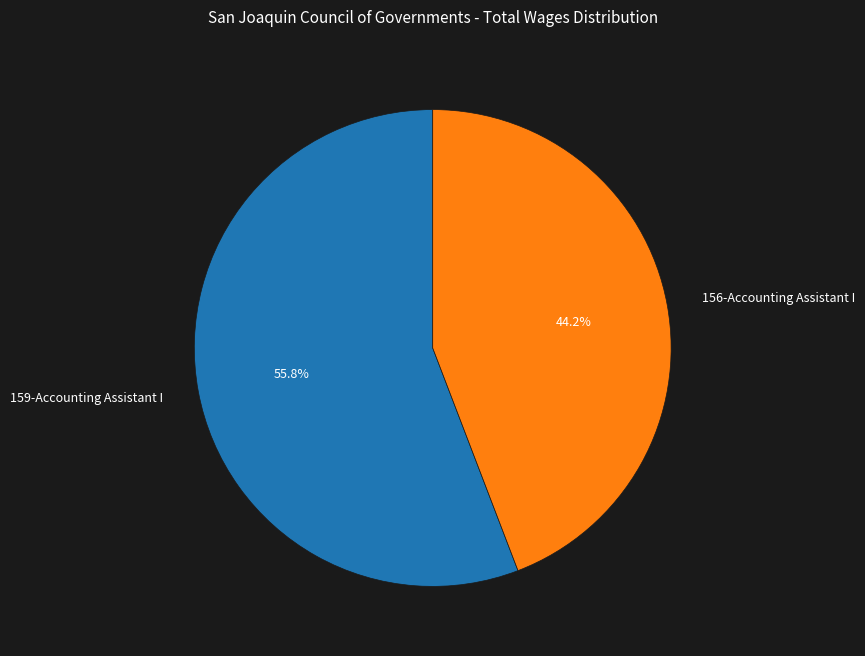

Between 159-Accounting Assistant I and 156-Accounting Assistant I, which is larger?

159-Accounting Assistant I